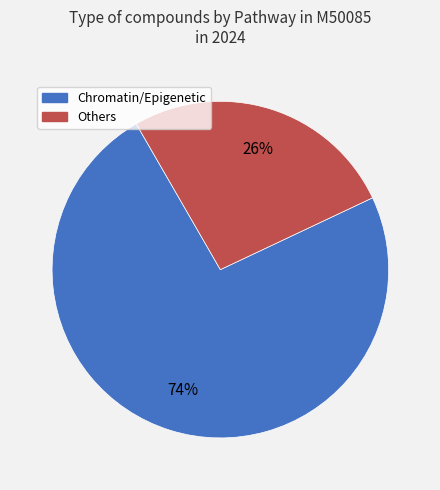

Count the number of slices in the pie.

2